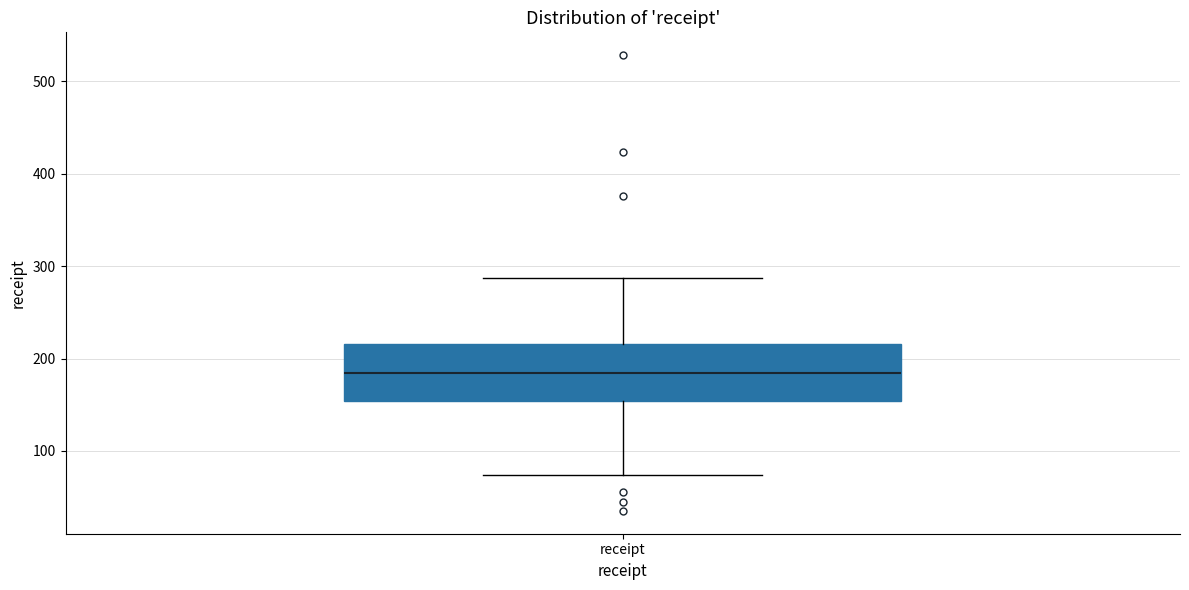

Transcribe this box plot: give where the median line is, the range the box spans, and where the two whiskers end, as read against the y-axis. The values are not printed on the chart, so give them approximately, as read against the axis.

median 180, box 150 to 220, whiskers 70 to 290